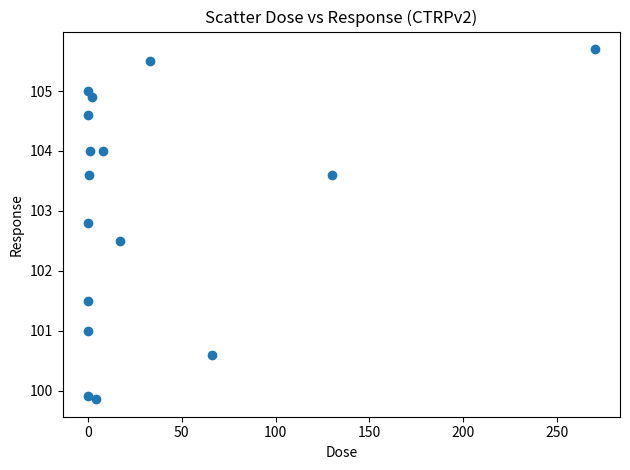

What is the range of X values (max minus min)?

270.0